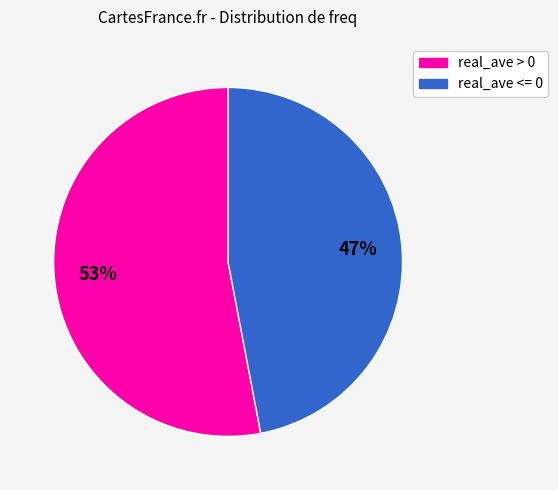

To the nearest percent, what is the difference between the largest and smallest slice percentages?

6%